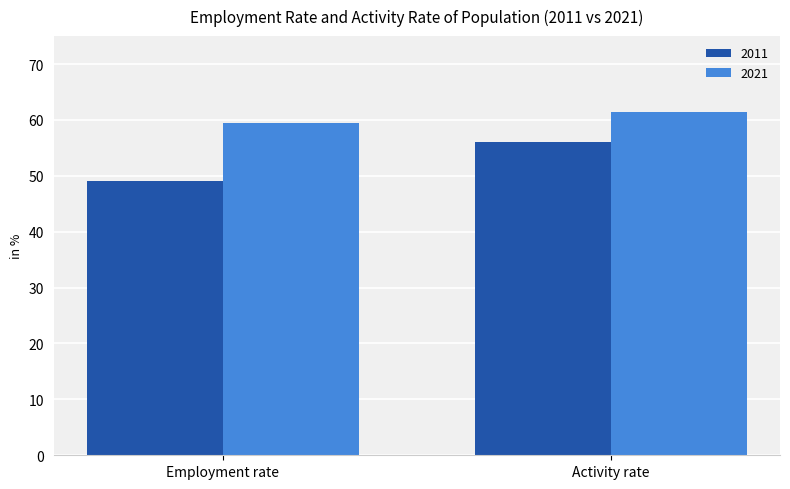

Is it true that 2011 equals 20.6 at Activity rate?

False